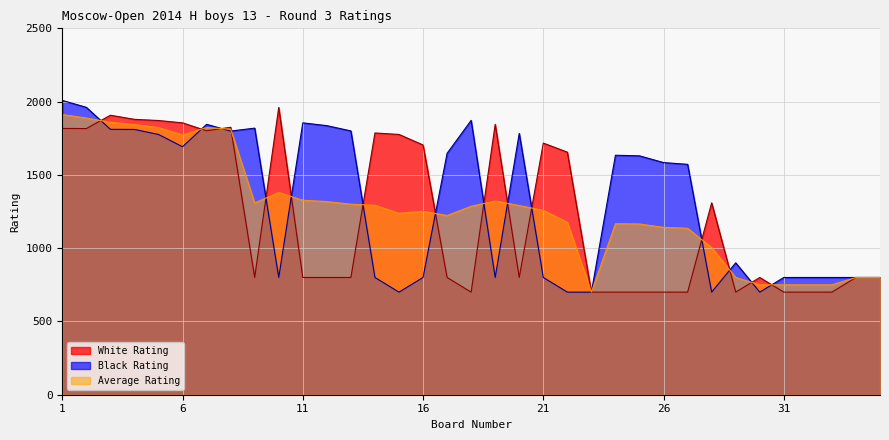

What is the smallest value displayed?

700